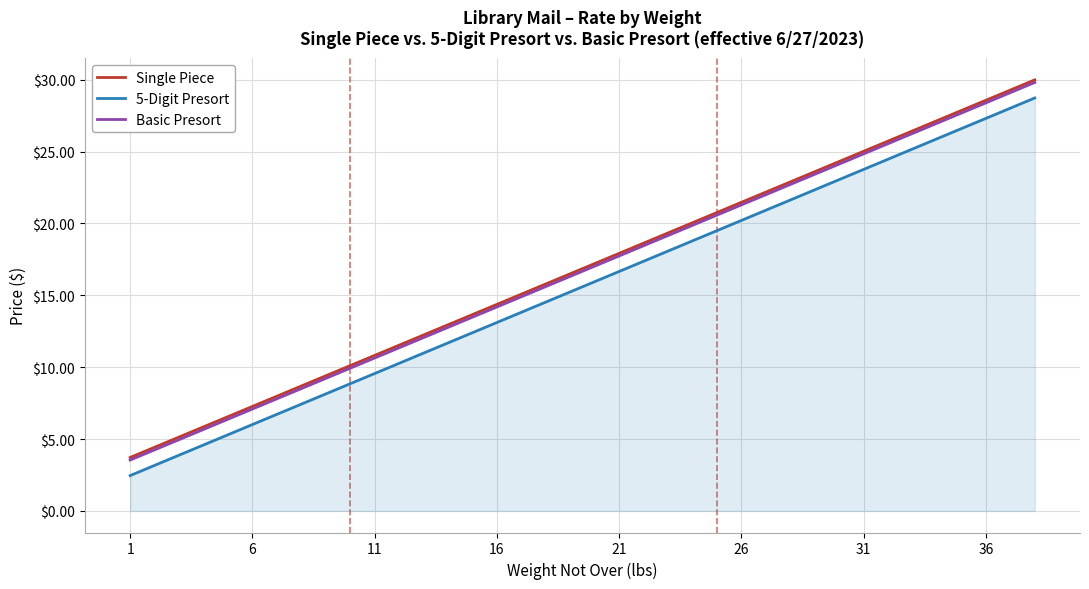

True or false: Basic Presort and Single Piece intersect in this chart.

False